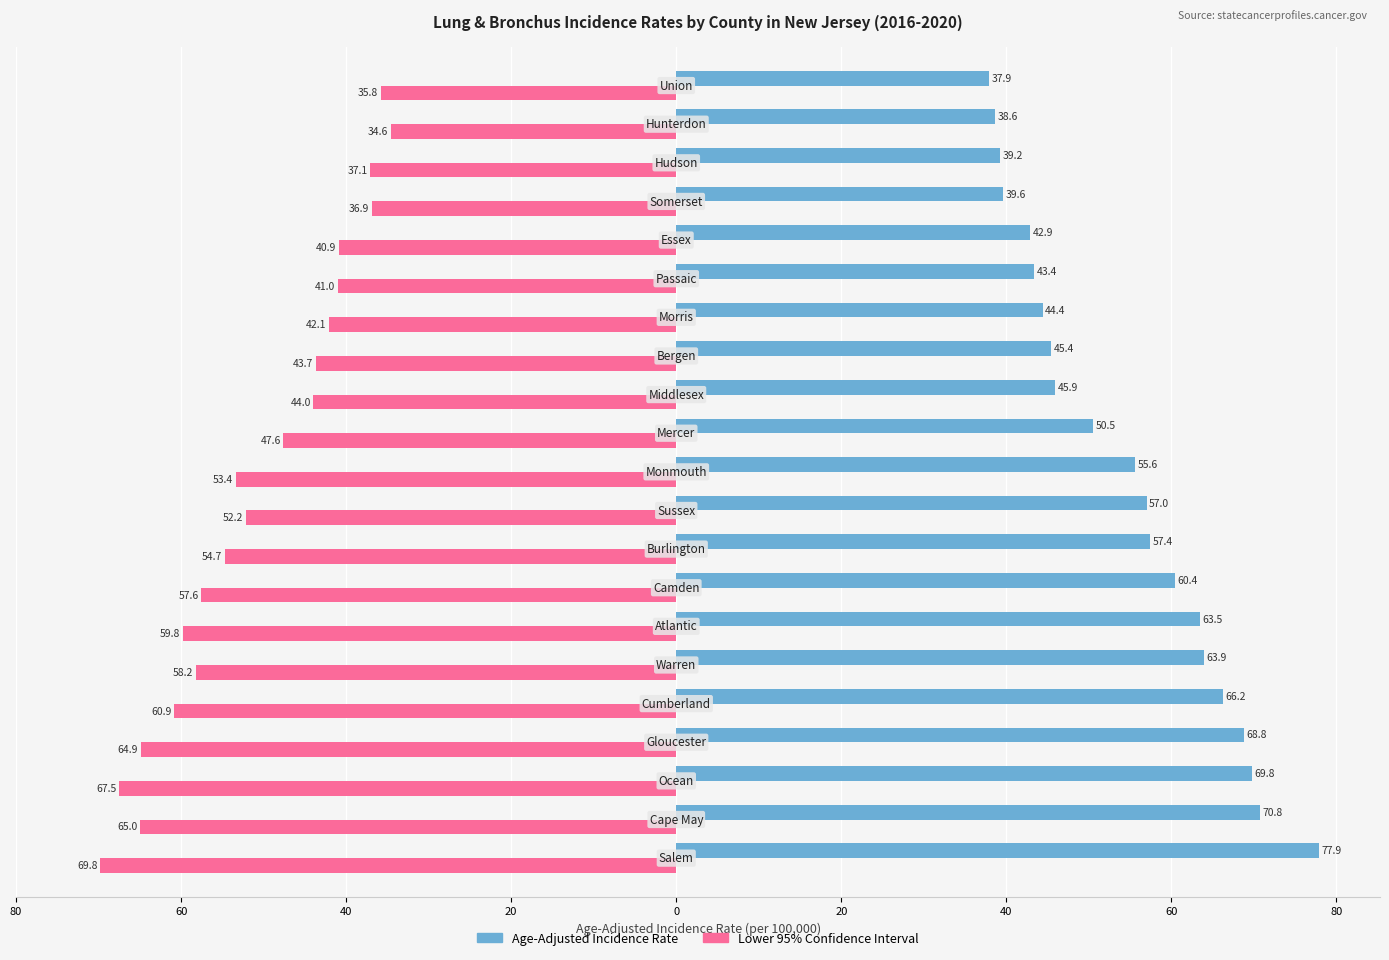

Rank the series by their average value, from highest to lowest.

Age-Adjusted Incidence Rate, Lower 95% Confidence Interval